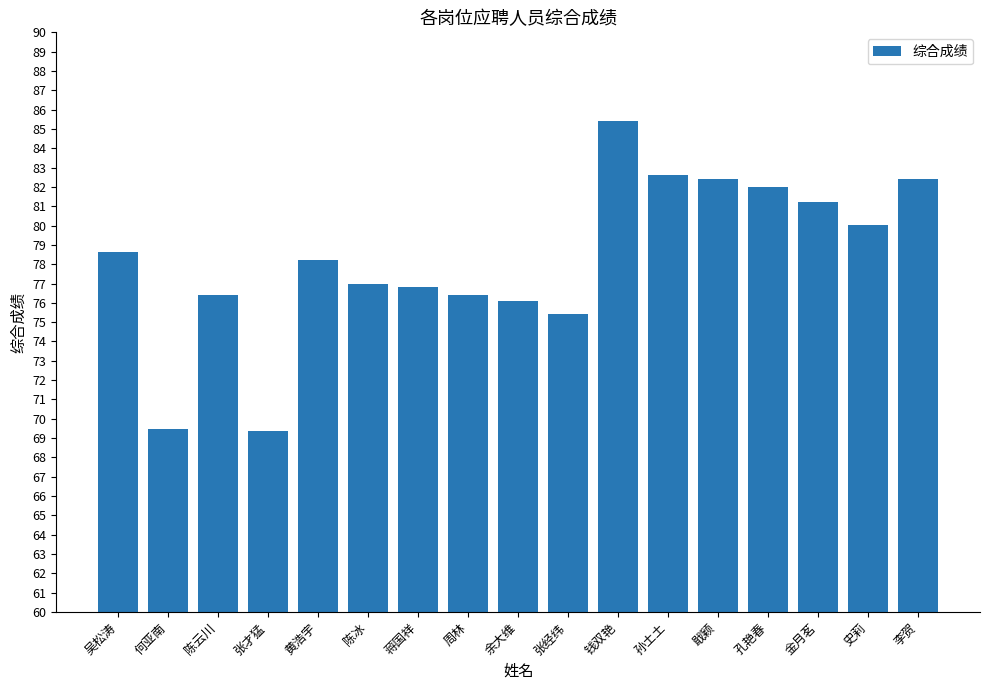

What is the ratio of the value at 吴松涛 to the value at 金月茗?

1.0